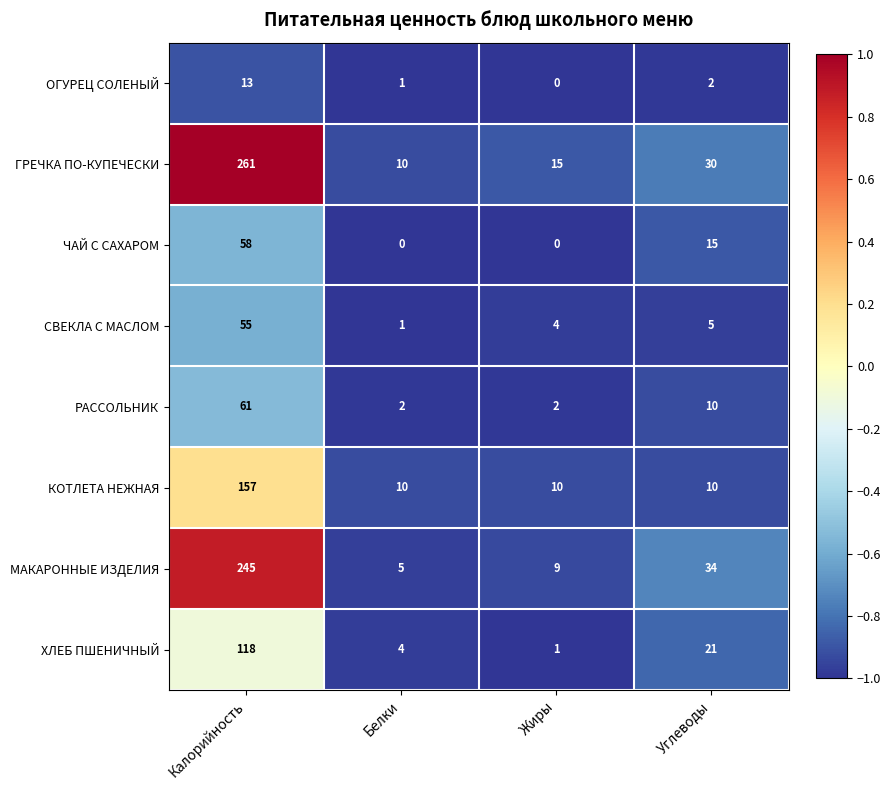

The value of ОГУРЕЦ СОЛЕНЫЙ at Углеводы is 3. True or false?

False